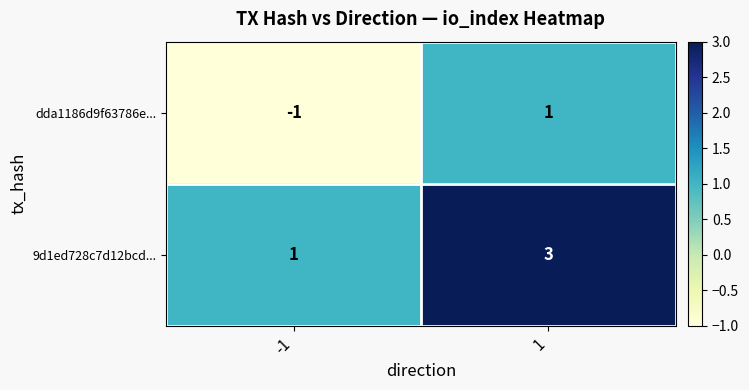

Is the value of dda1186d9f63786e... at -1 greater than the value of 9d1ed728c7d12bcd... at 1?

No